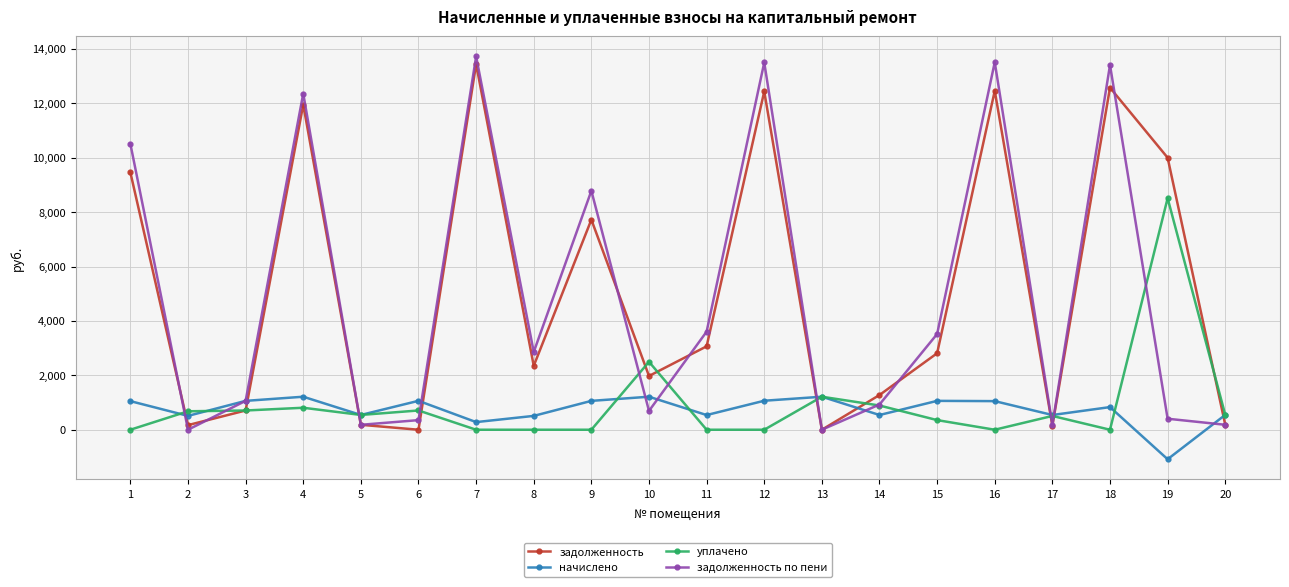

What is the greatest value displayed?

13720.4